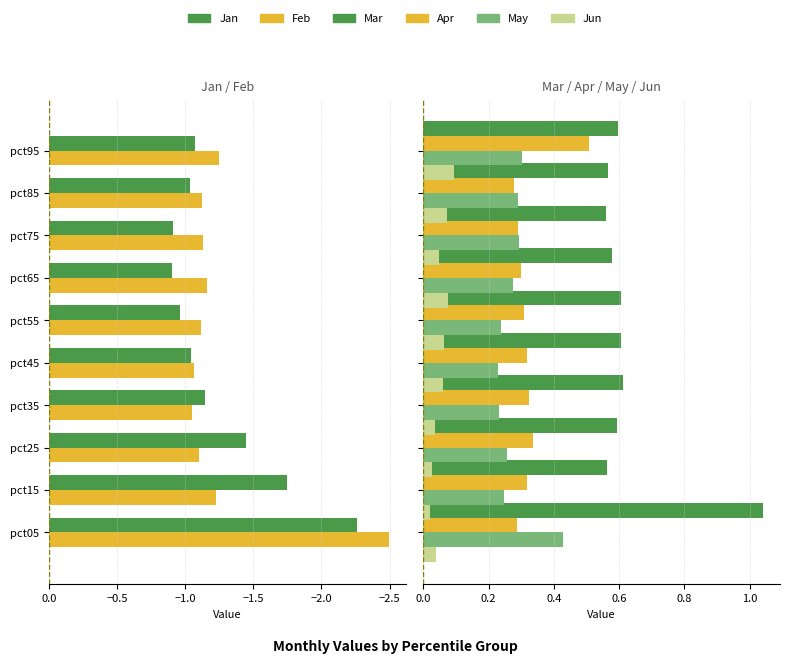

How many bars are there in each group?

6